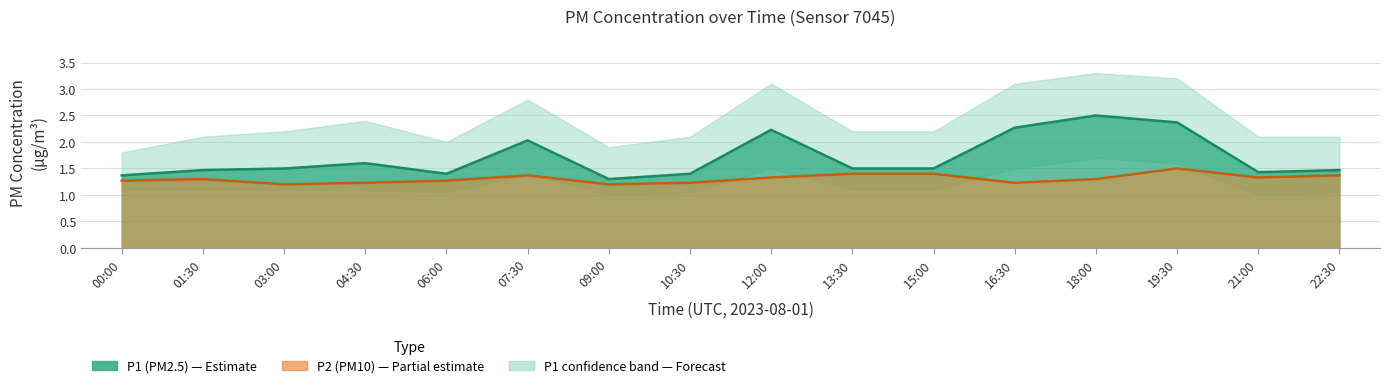

What is the sum of the P2 values at 15:00 and 00:00?

2.7